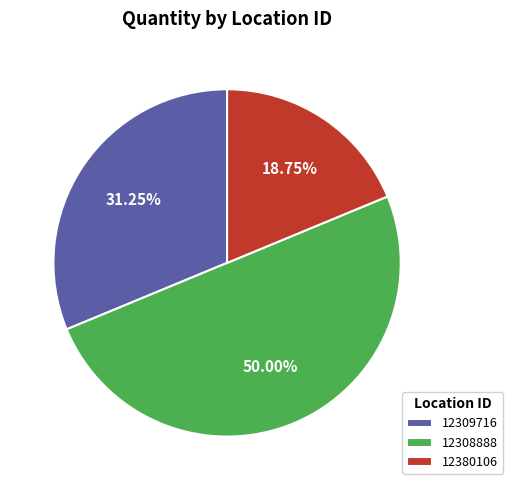

What is the smallest slice in the pie chart?

12380106